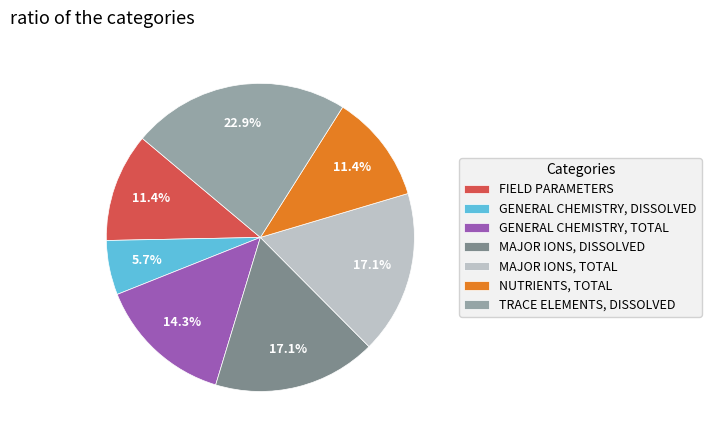

What portion of the pie excludes GENERAL CHEMISTRY, TOTAL?

85.7%